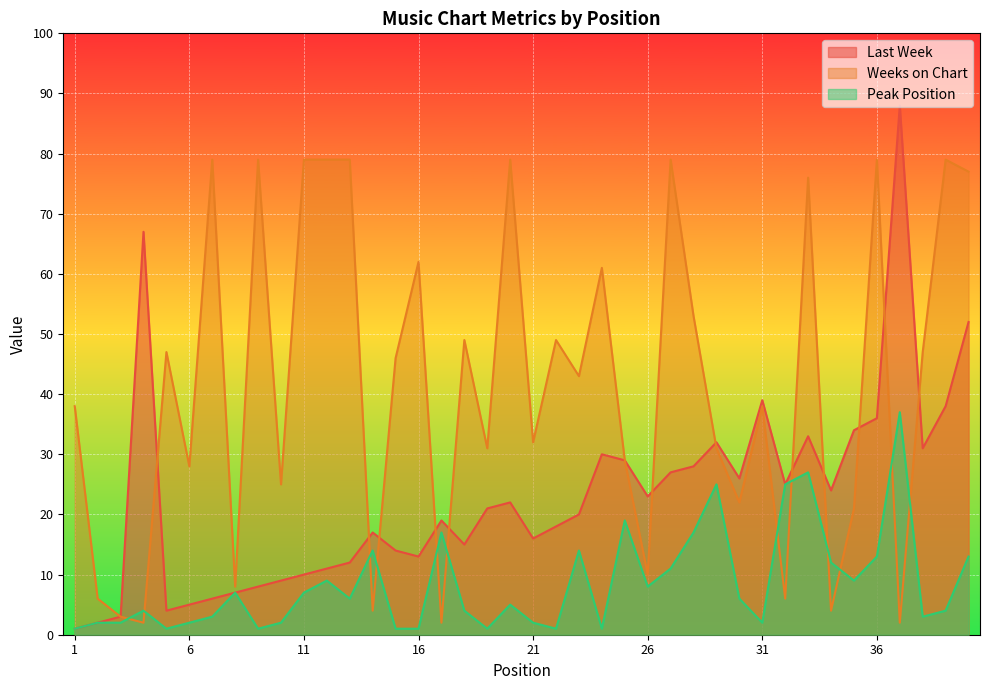

Count the number of categories in the chart.

40